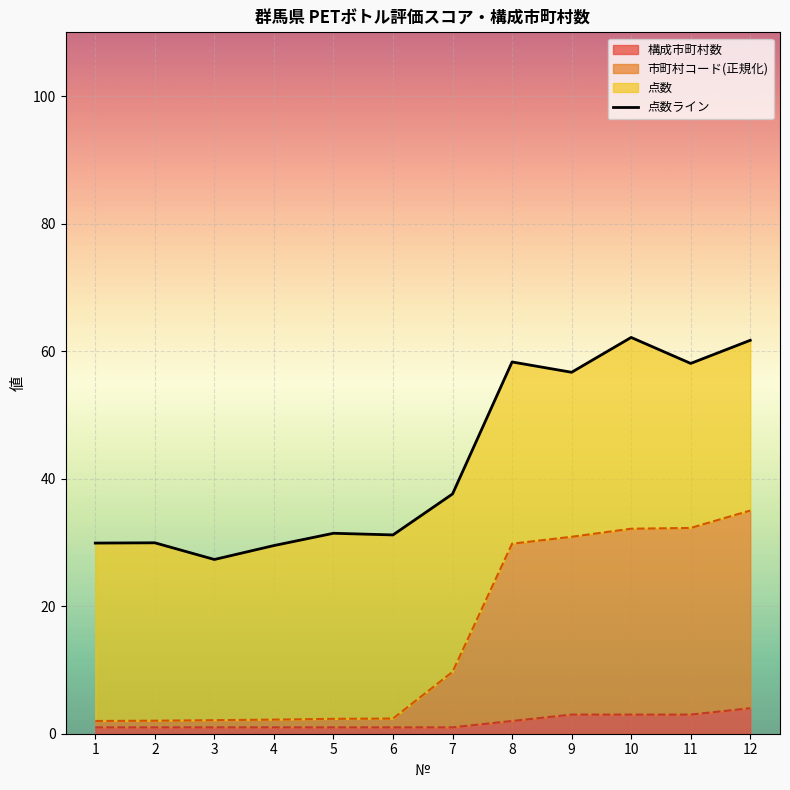

How many points are lower than both their immediate neighbors (excluding endpoints)?

4